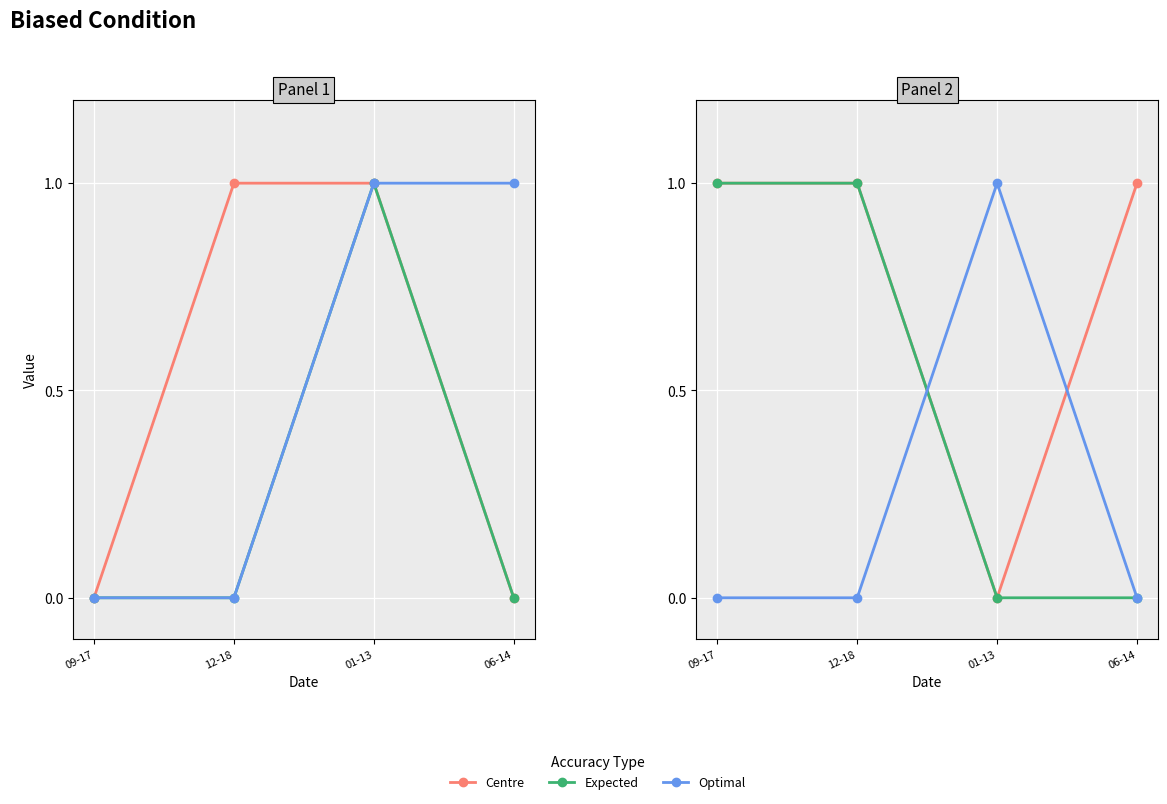

Which series has the widest spread of values?

Centre